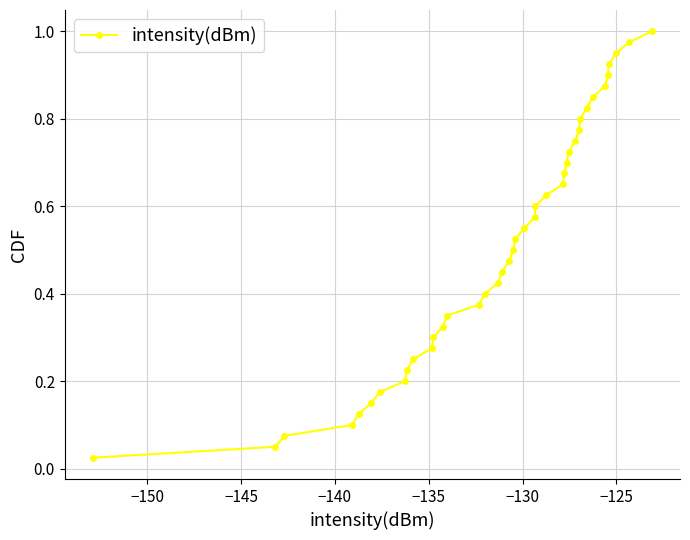

What is the sum of all values?

20.5